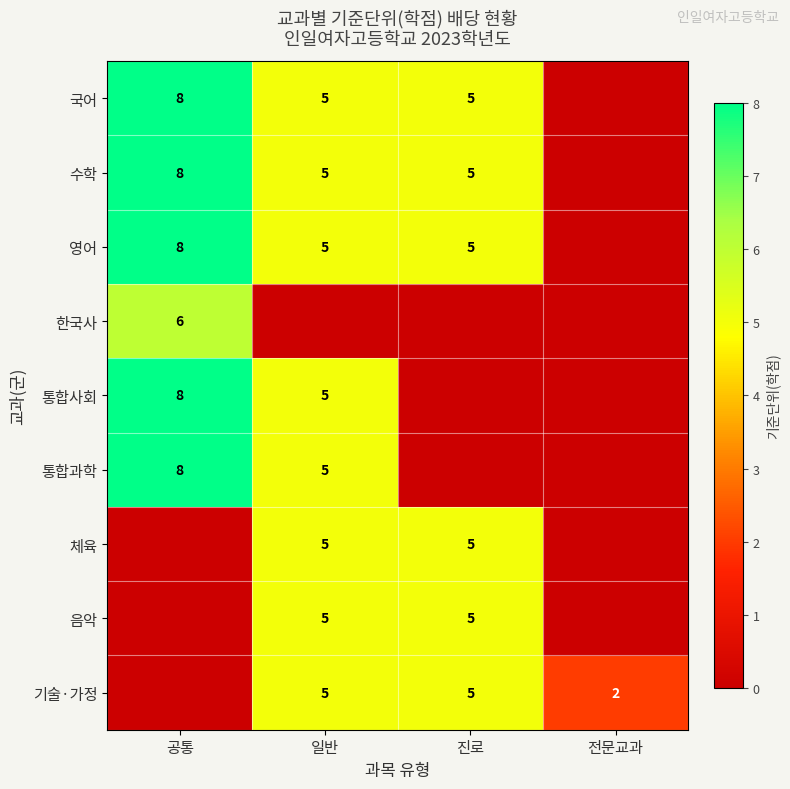

The 체육 series shows 5 at 진로. True or false?

True